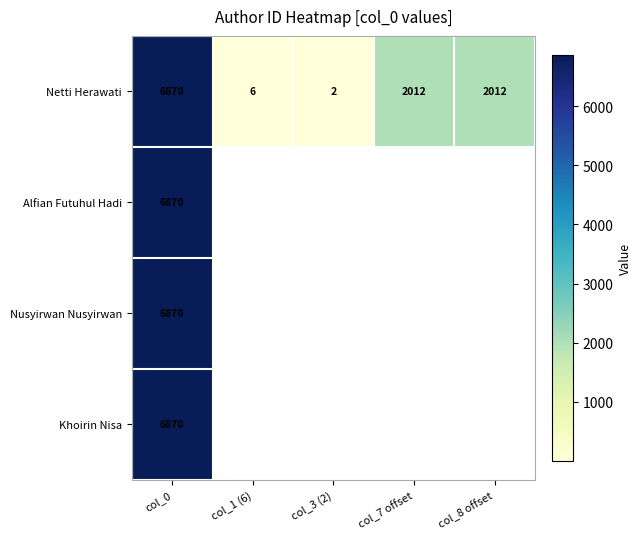

What value does the Netti Herawati series have at col_8 offset, to the nearest 50?

2000